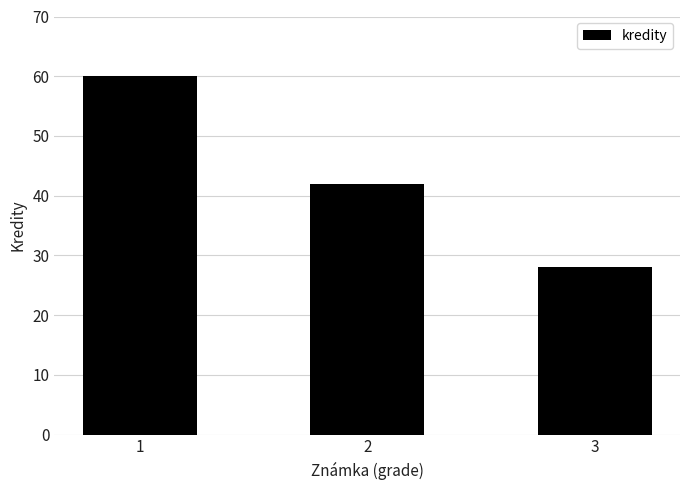

What is the value of the 3rd bar from the left?

28